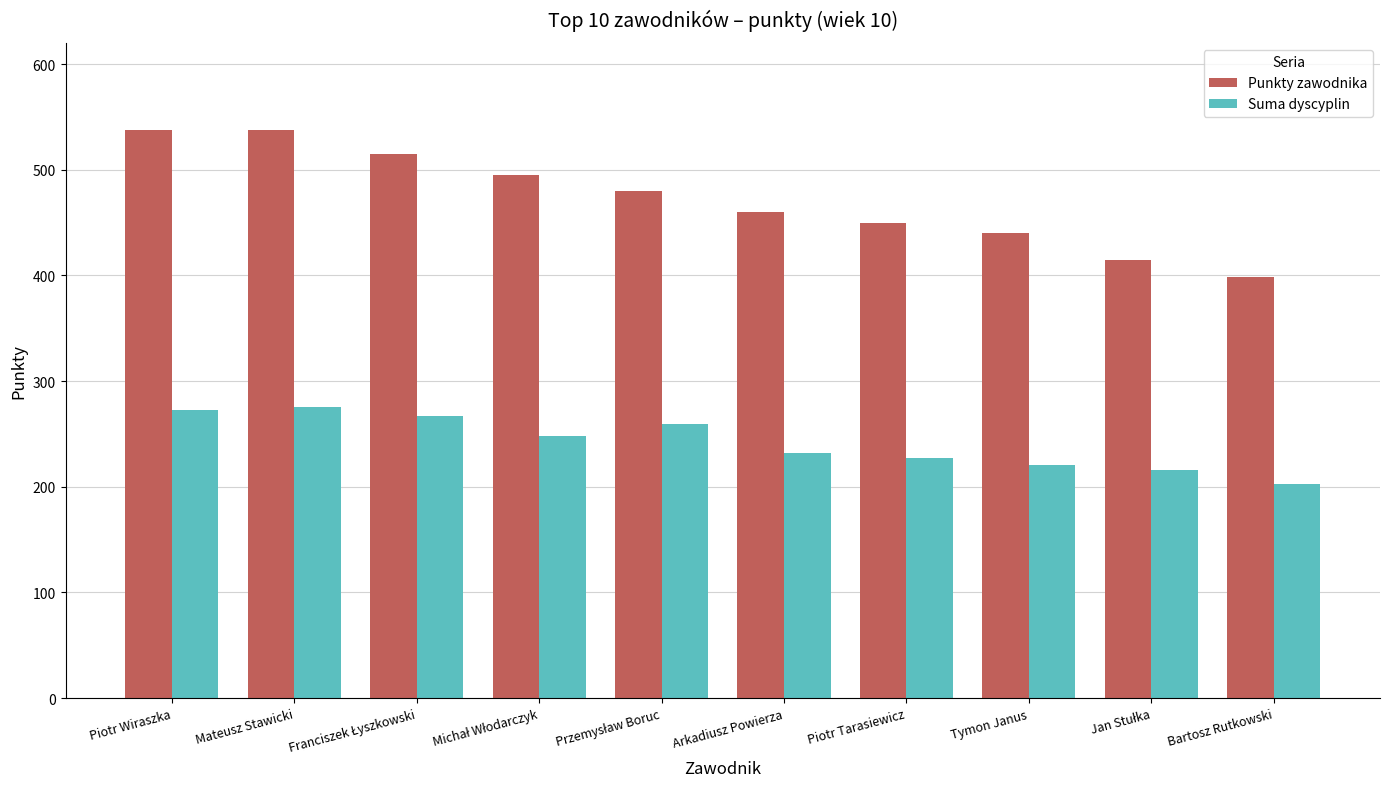

Which series has the widest spread of values?

Punkty zawodnika